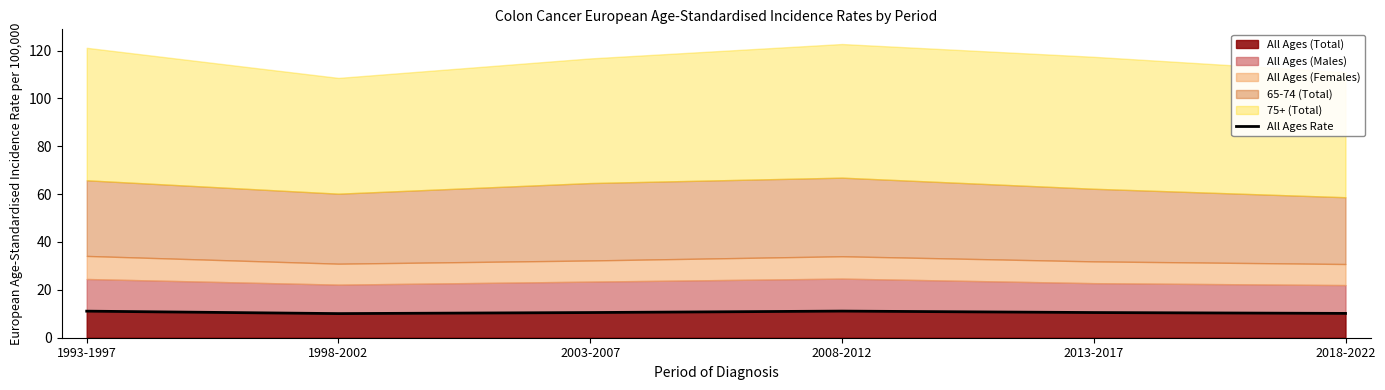

How many points are higher than both their immediate neighbors (excluding endpoints)?

1